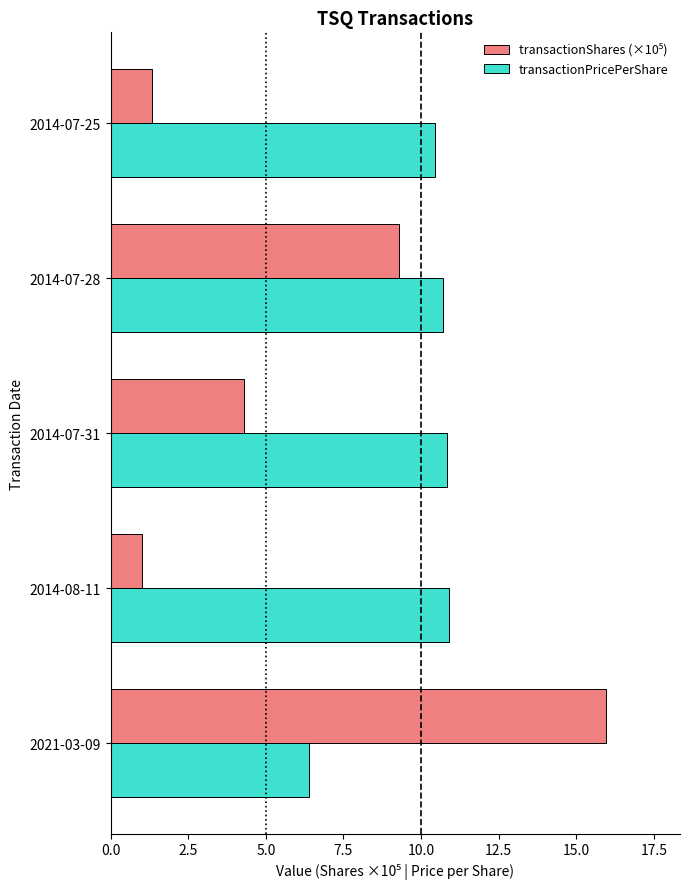

Which series has the largest total across all categories?

transactionPricePerShare